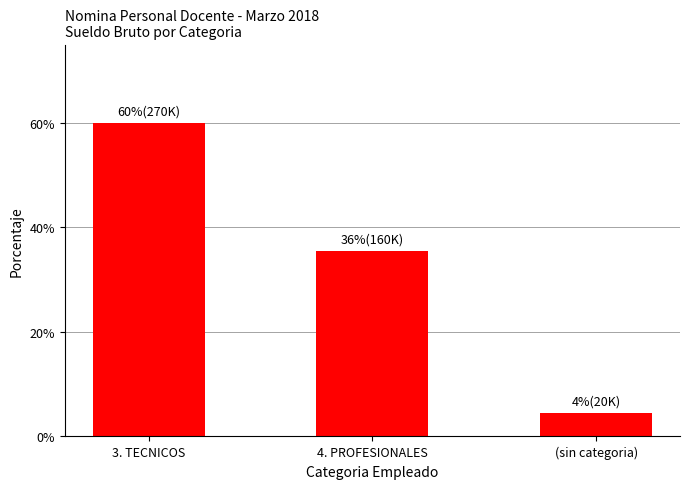

What is the label of the 3rd bar from the left?

(sin categoria)